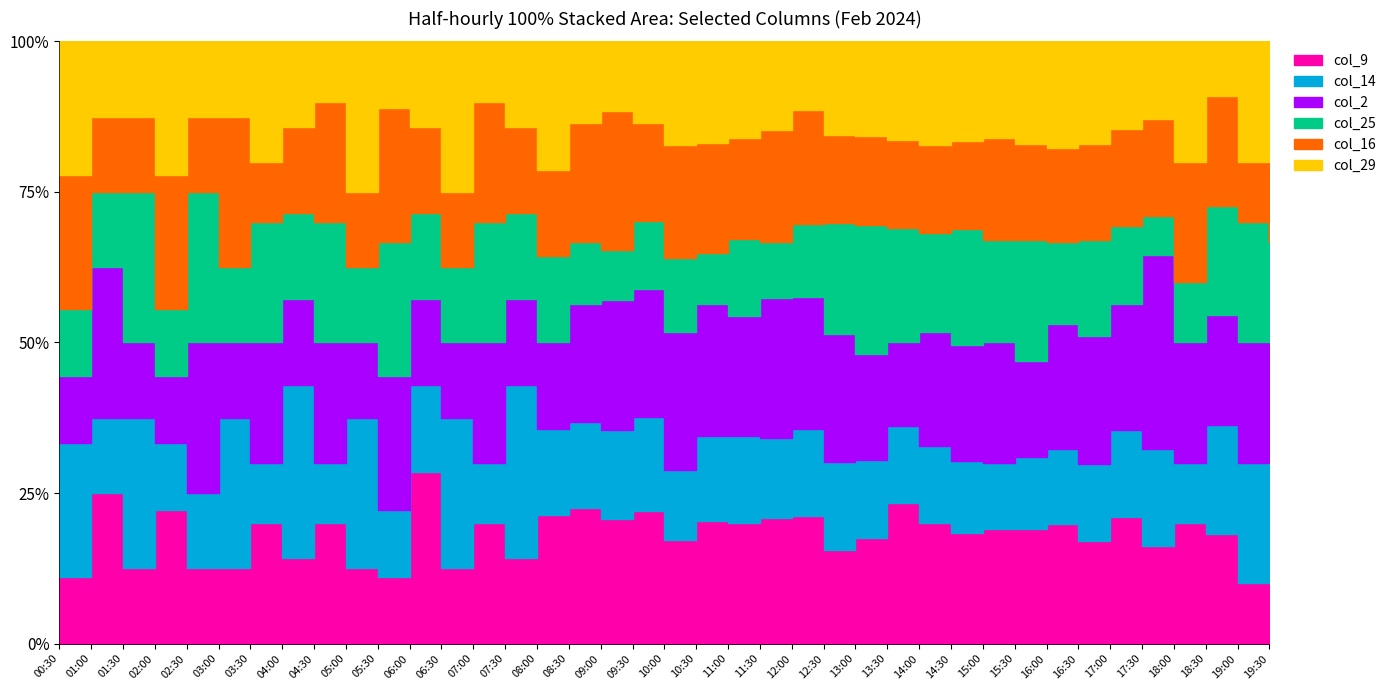

Is the value of col_25 at 01:30 greater than the value of col_2 at 16:00?

No